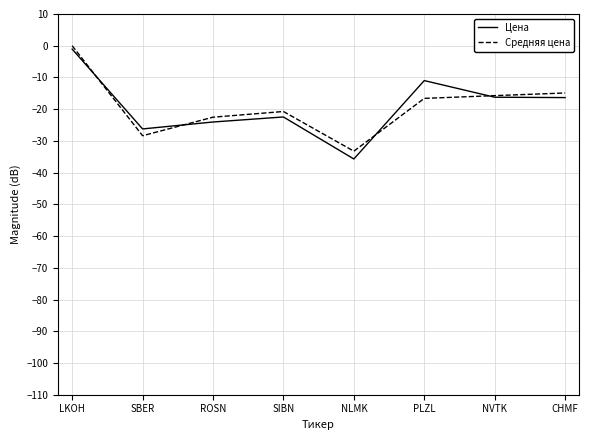

At ROSN, list the series in order from largest to smallest.

Средняя цена, Цена